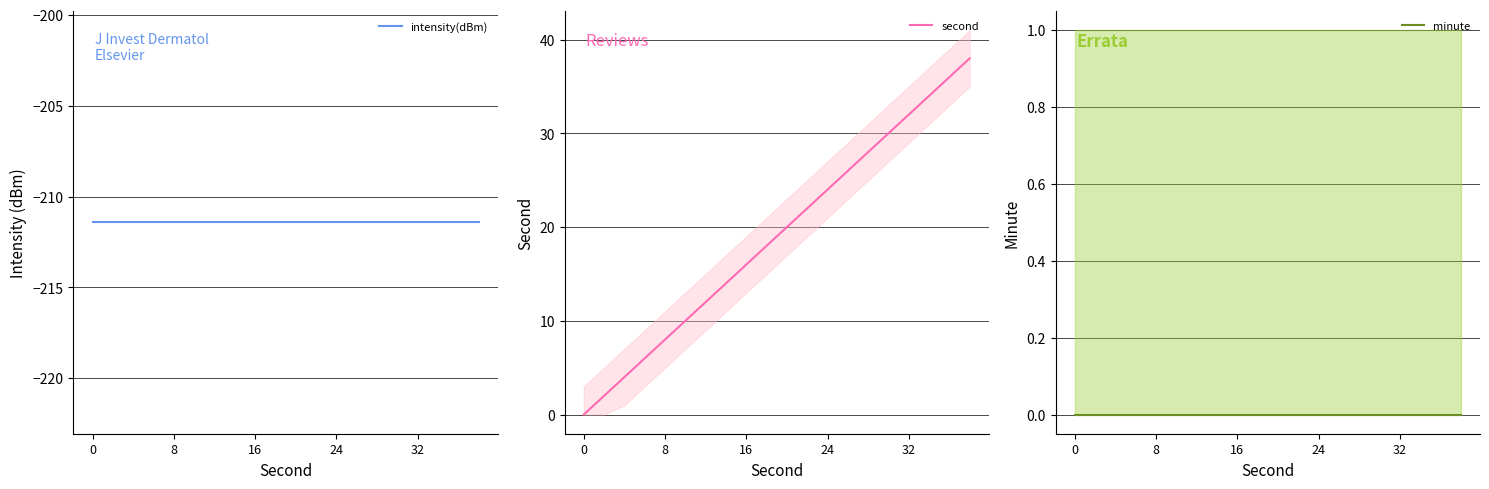

What is the label of the 10th point from the left?

9